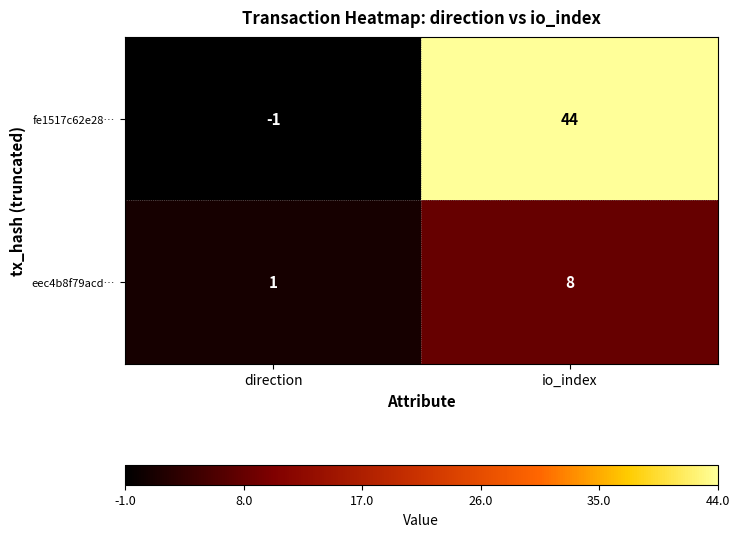

What is the sum of the eec4b8f79acd… values at io_index and direction?

9